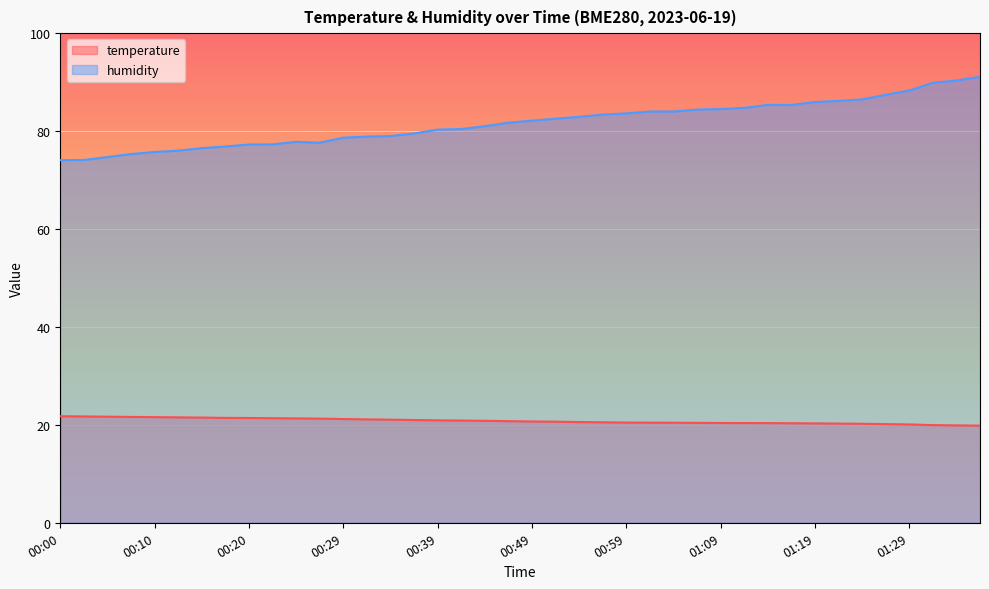

Which category has the highest value in the humidity series?

01:39